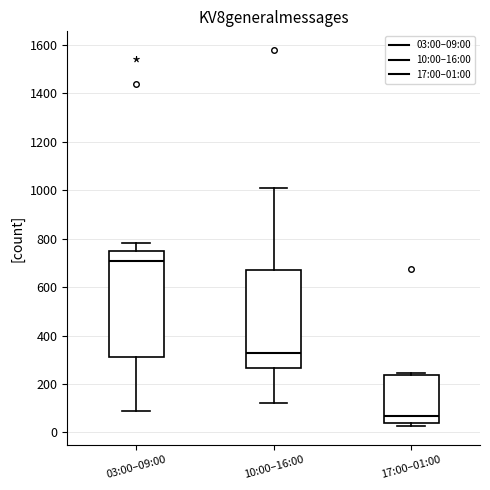

Reading left to right, transcribe this box plot: for each box, give where its median line is, the range the box spans, and where its two whiskers end, as read against the y-axis. The values are not printed on the chart, so give them approximately, as read against the axis.

03:00–09:00: median 700, box 320 to 740, whiskers 100 to 780
10:00–16:00: median 320, box 260 to 680, whiskers 120 to 1000
17:00–01:00: median 60, box 40 to 240, whiskers 20 to 240 (just above the box's upper edge)